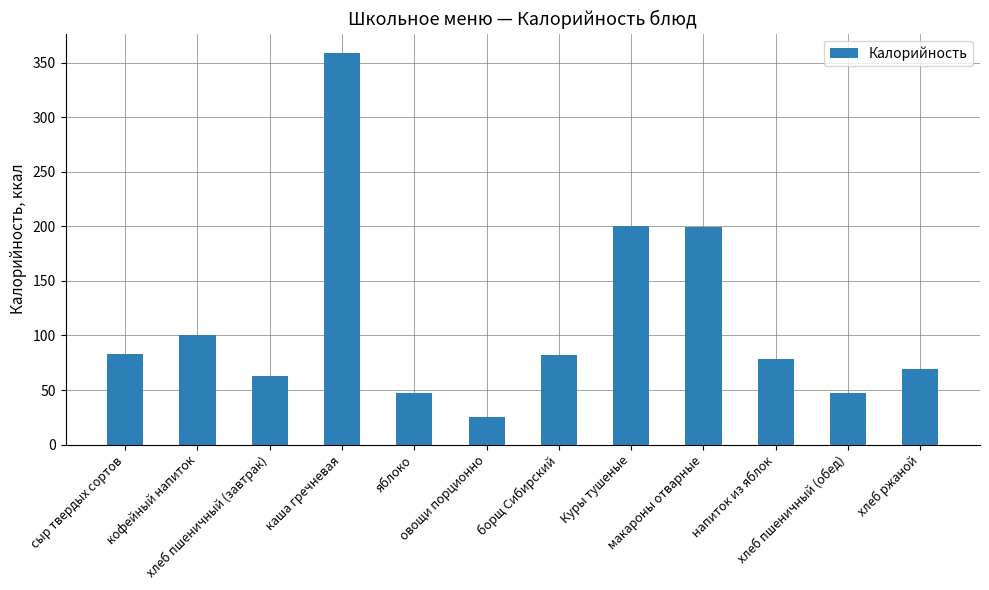

Are the bars horizontal?

No